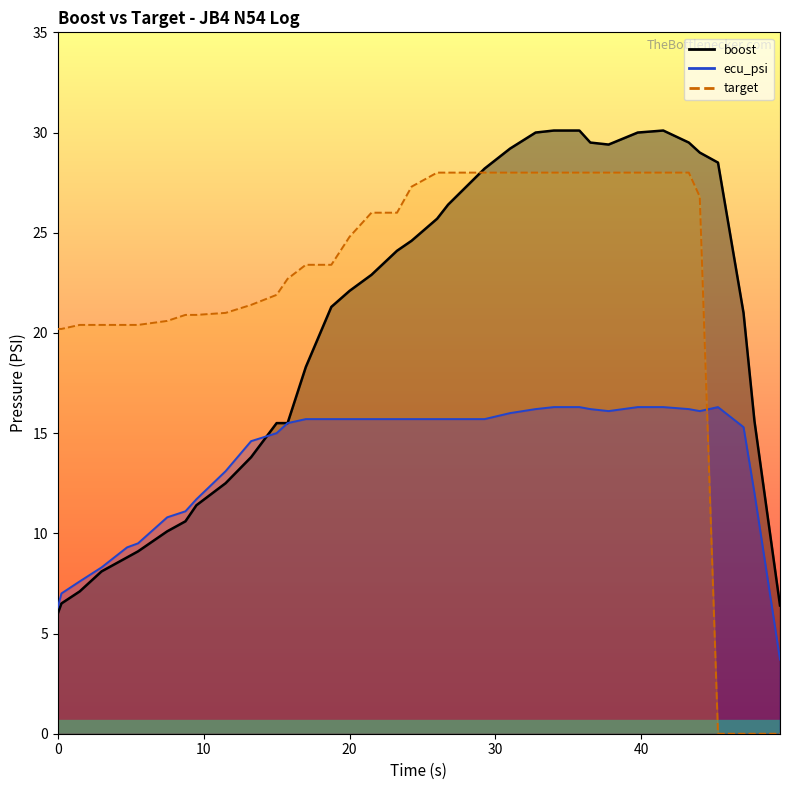

At how many categories does at least one series exceed 25?

17